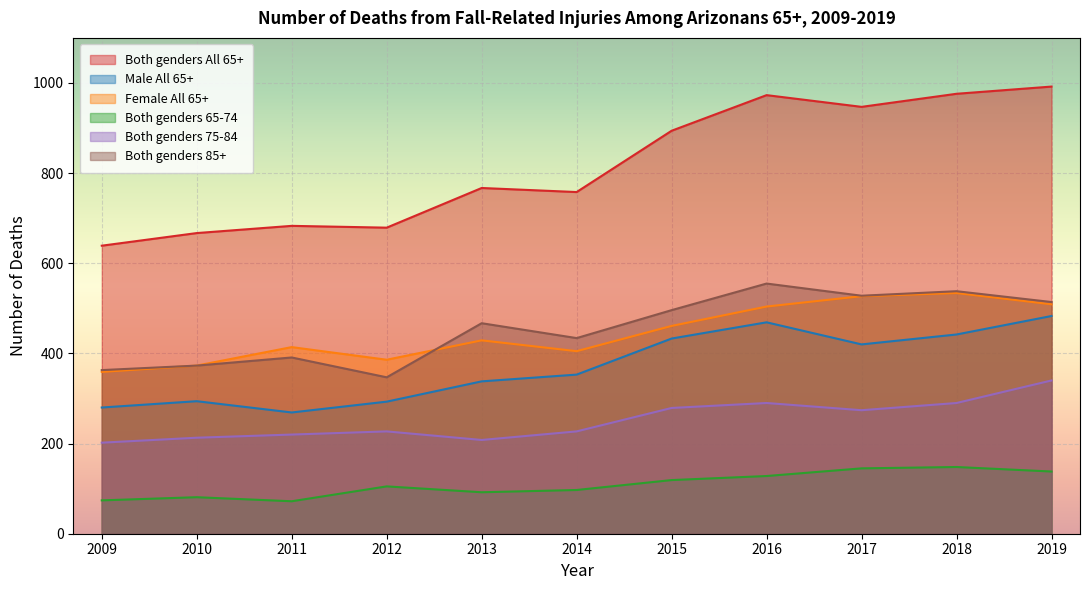

How many lines are shown in the chart?

6